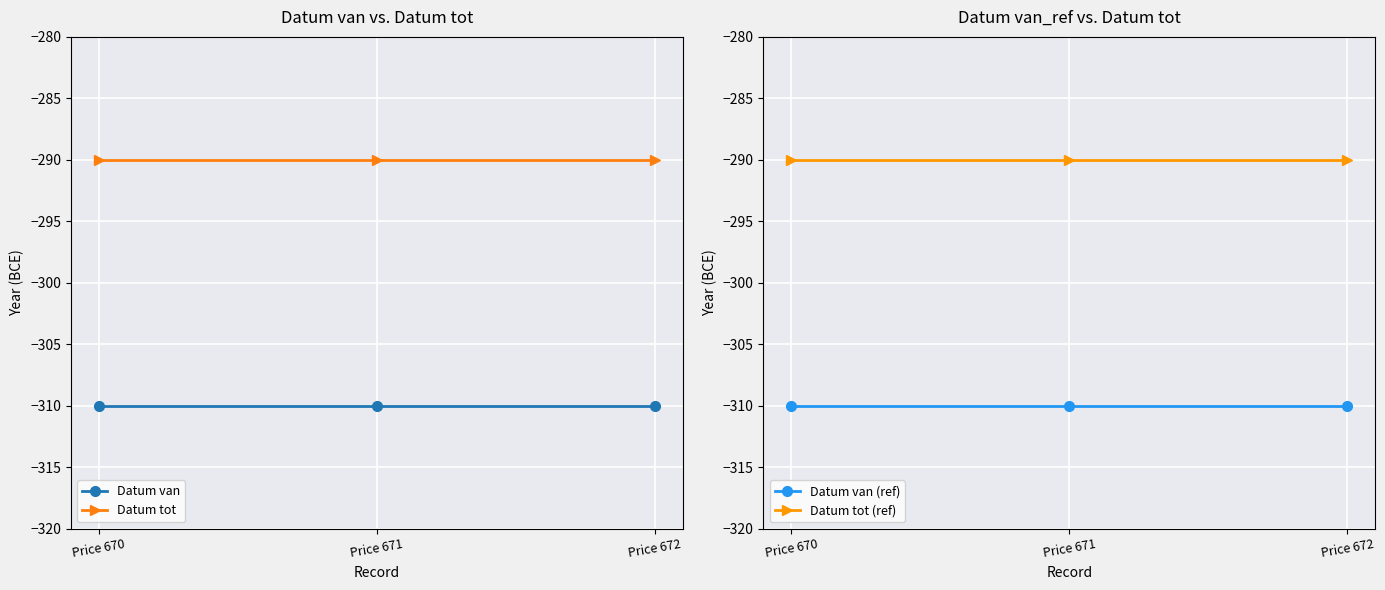

At Price 670, list the series in order from largest to smallest.

Datum tot, Datum tot (ref), Datum van, Datum van (ref)